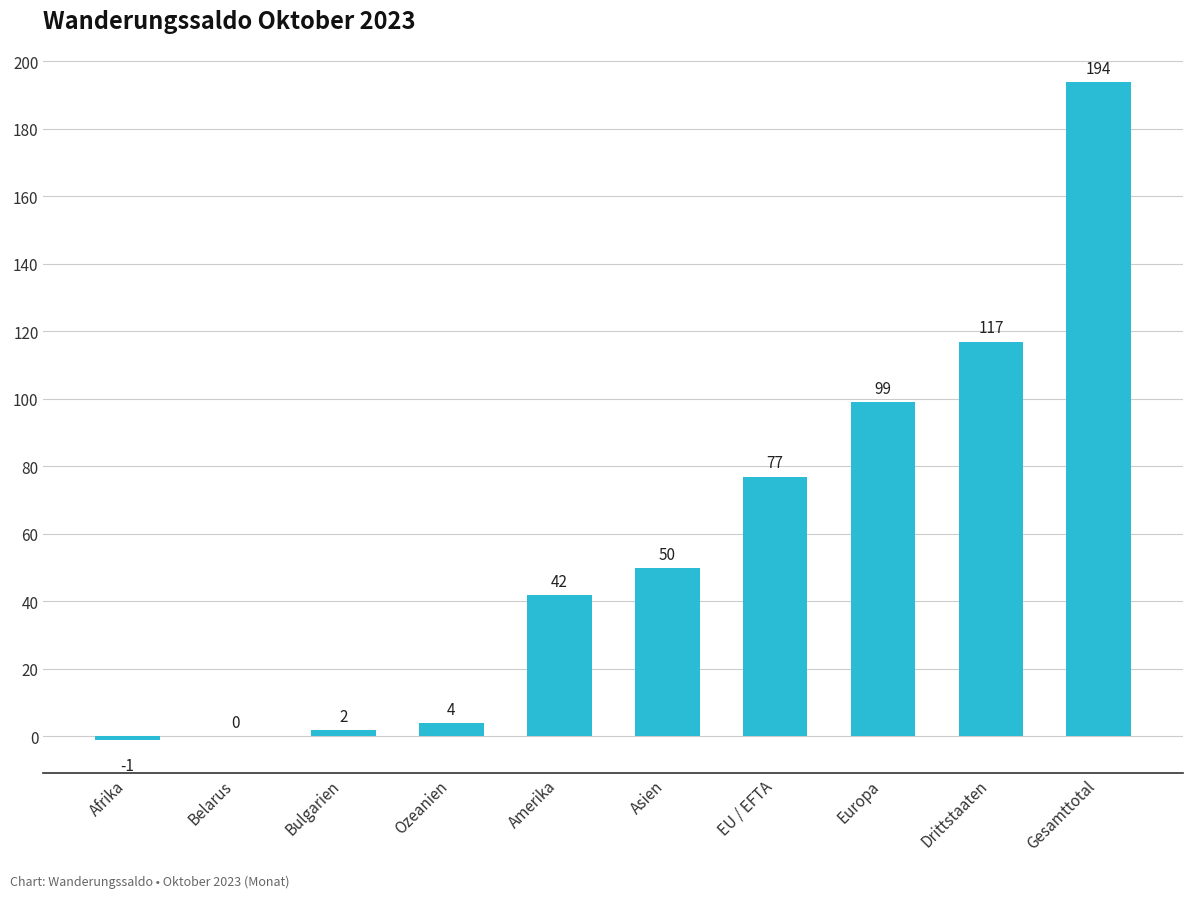

Are the bars horizontal?

No